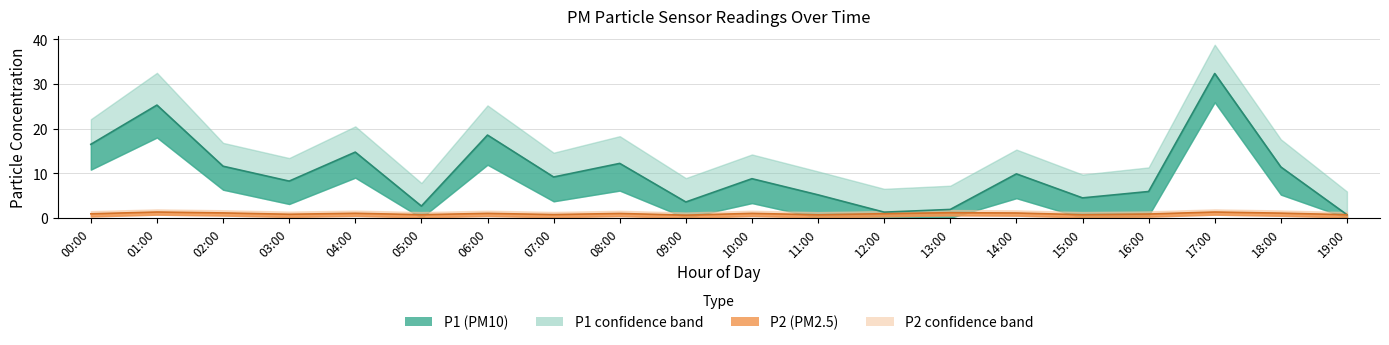

At which category does the chart reach its minimum across all series?

05:00